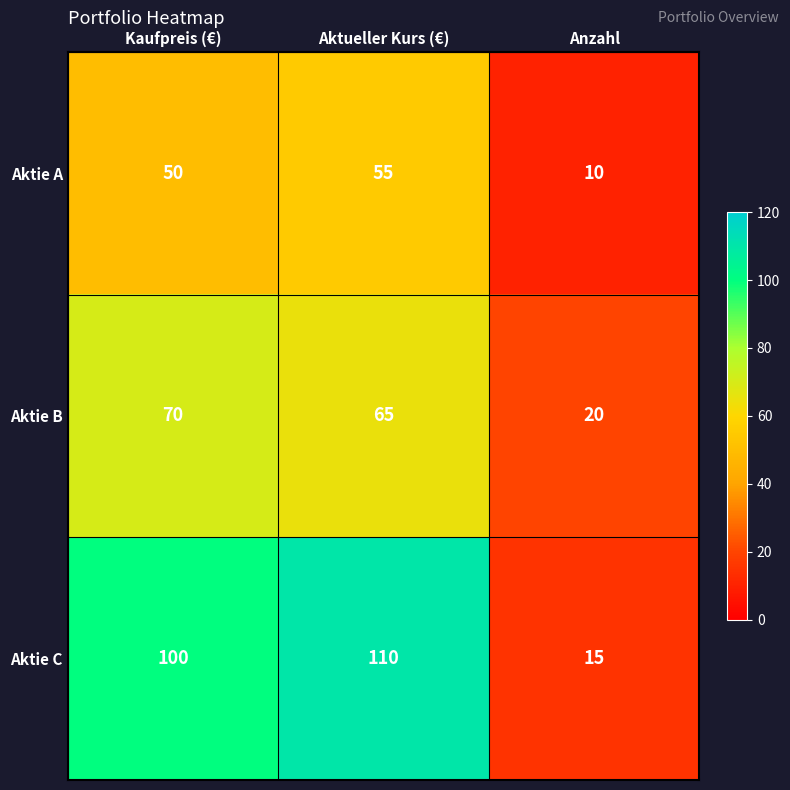

At how many categories does at least one series exceed 15?

3